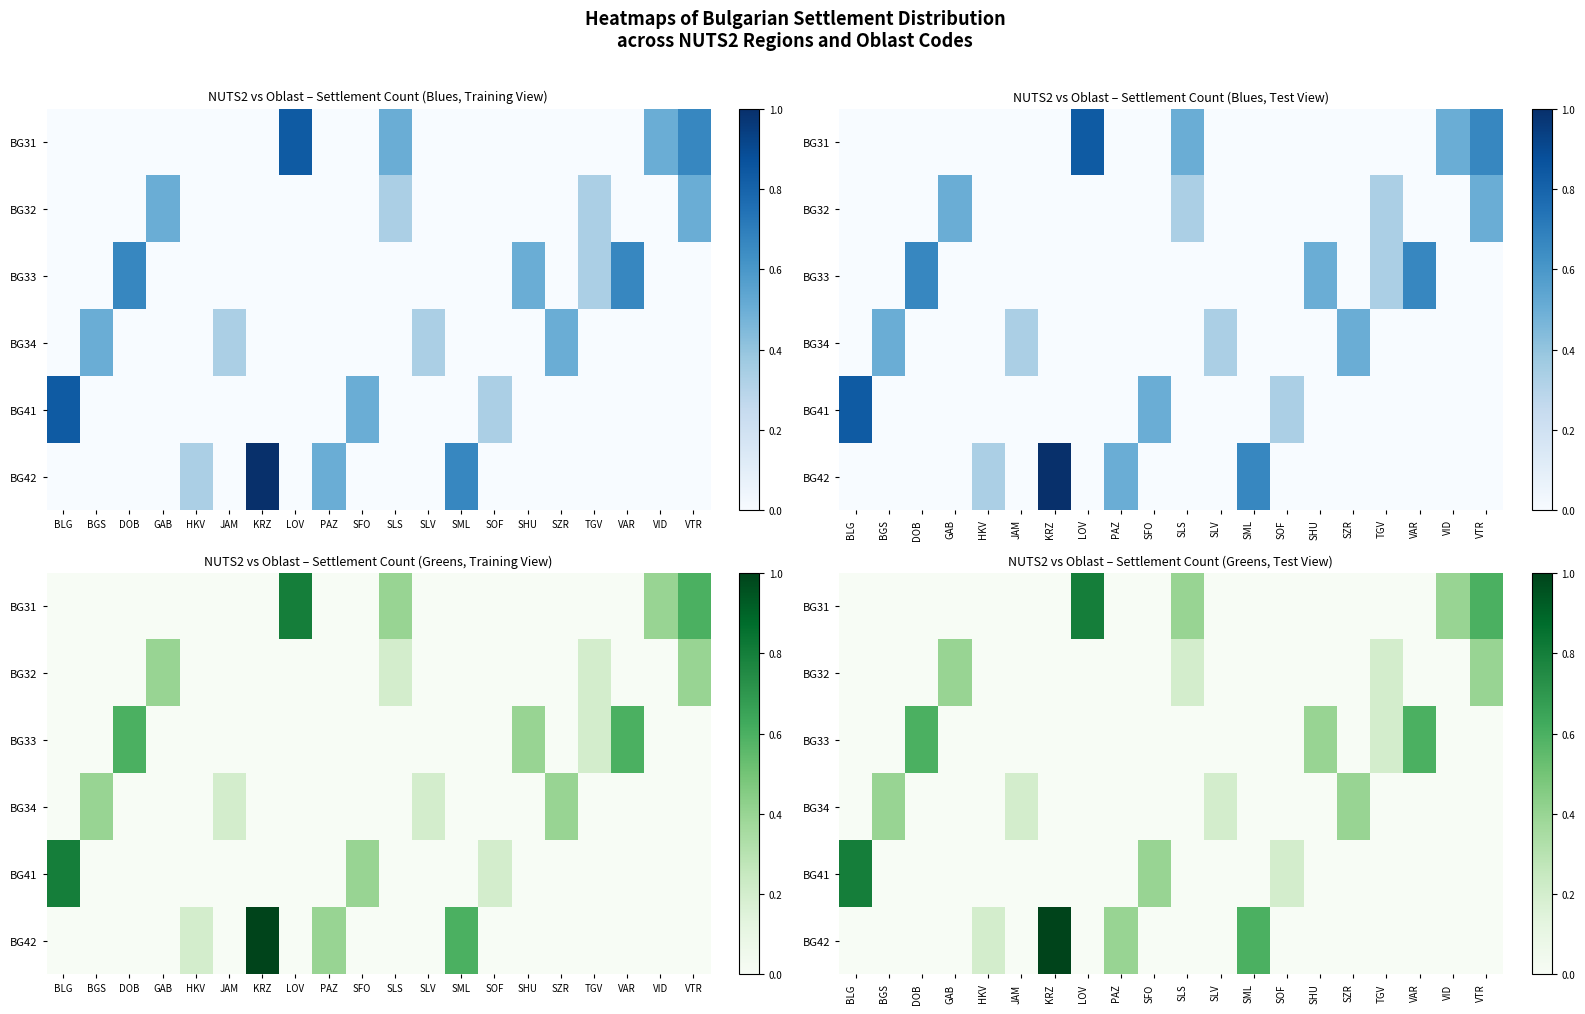

At SML, list the series in order from smallest to largest.

BG31, BG32, BG33, BG34, BG41, BG42